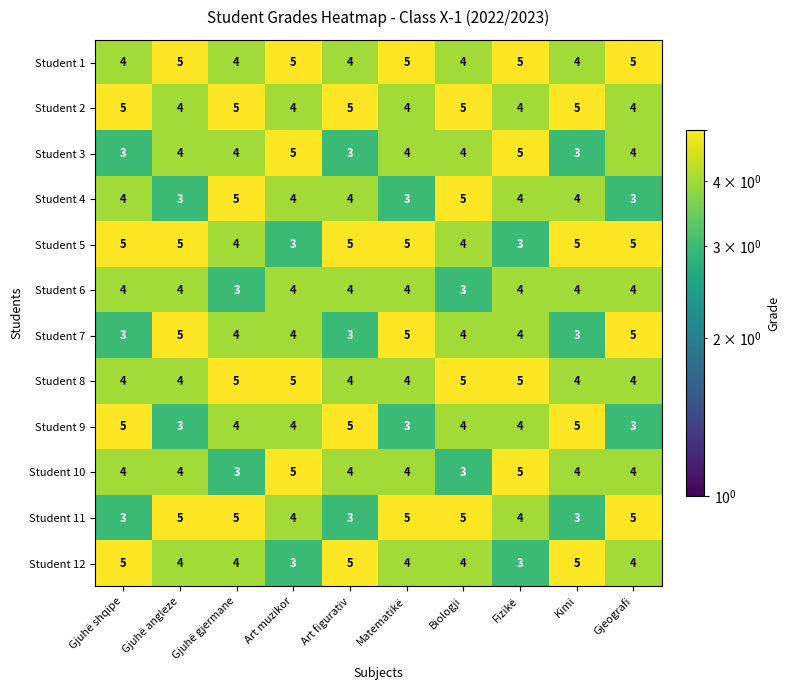

What is the total value across all series at Gjuhë shqipe?

49